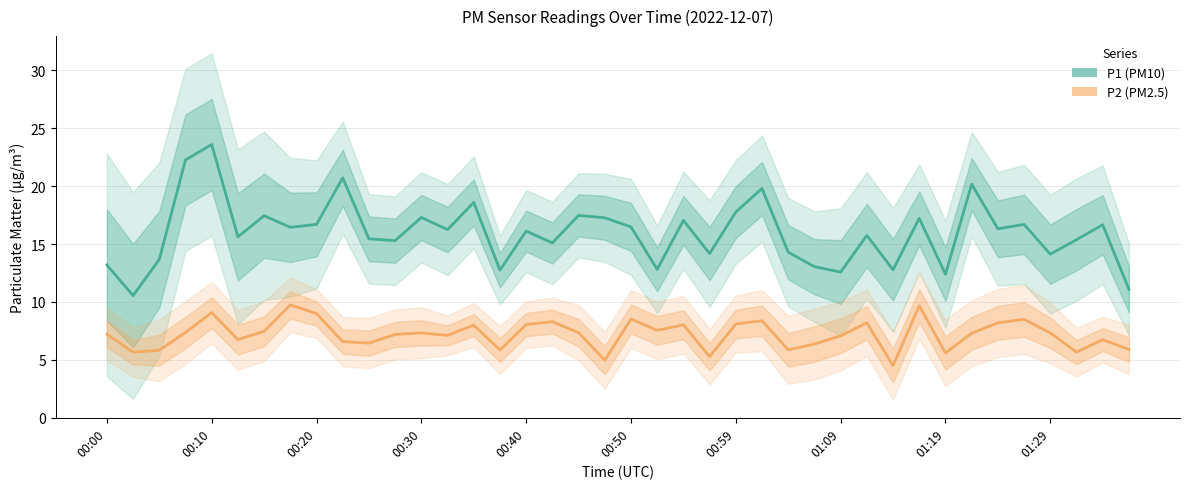

How many data points in P2 (PM2.5) are above 7?

25